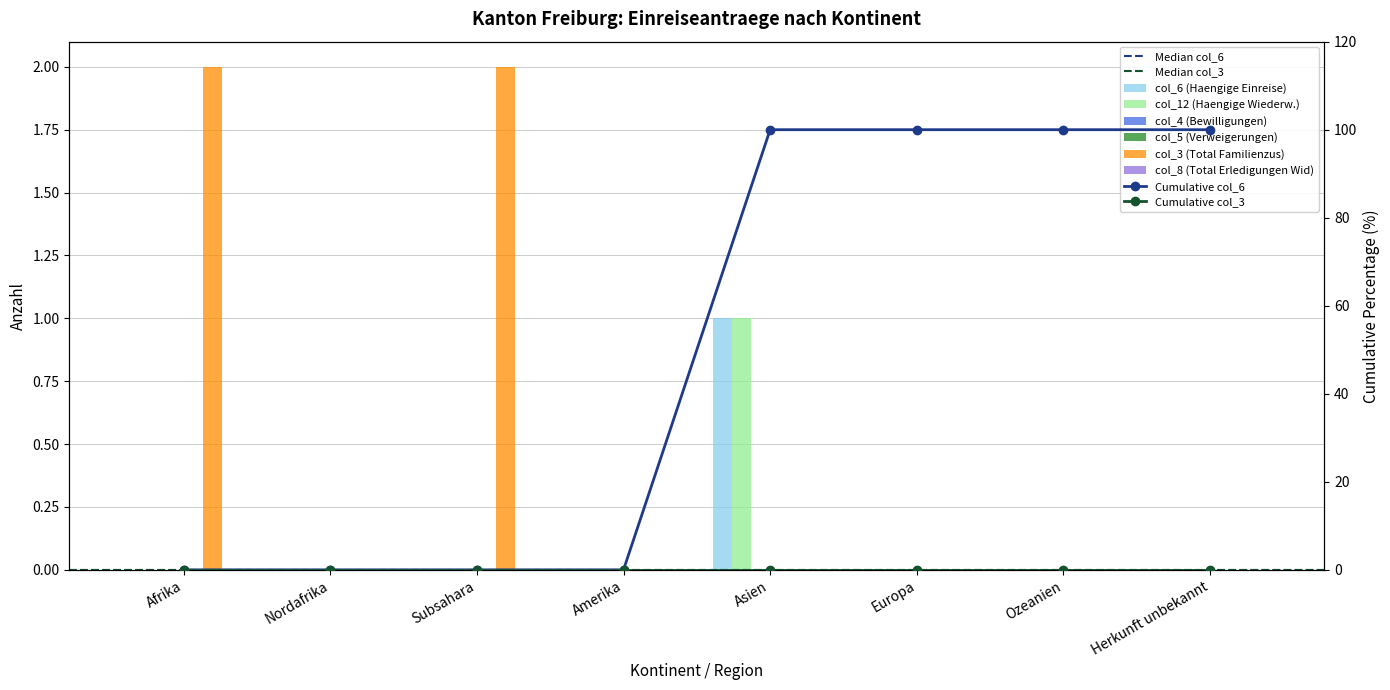

What is the difference between the col_3 (Total Familienzus) values at Asien and Afrika?

2